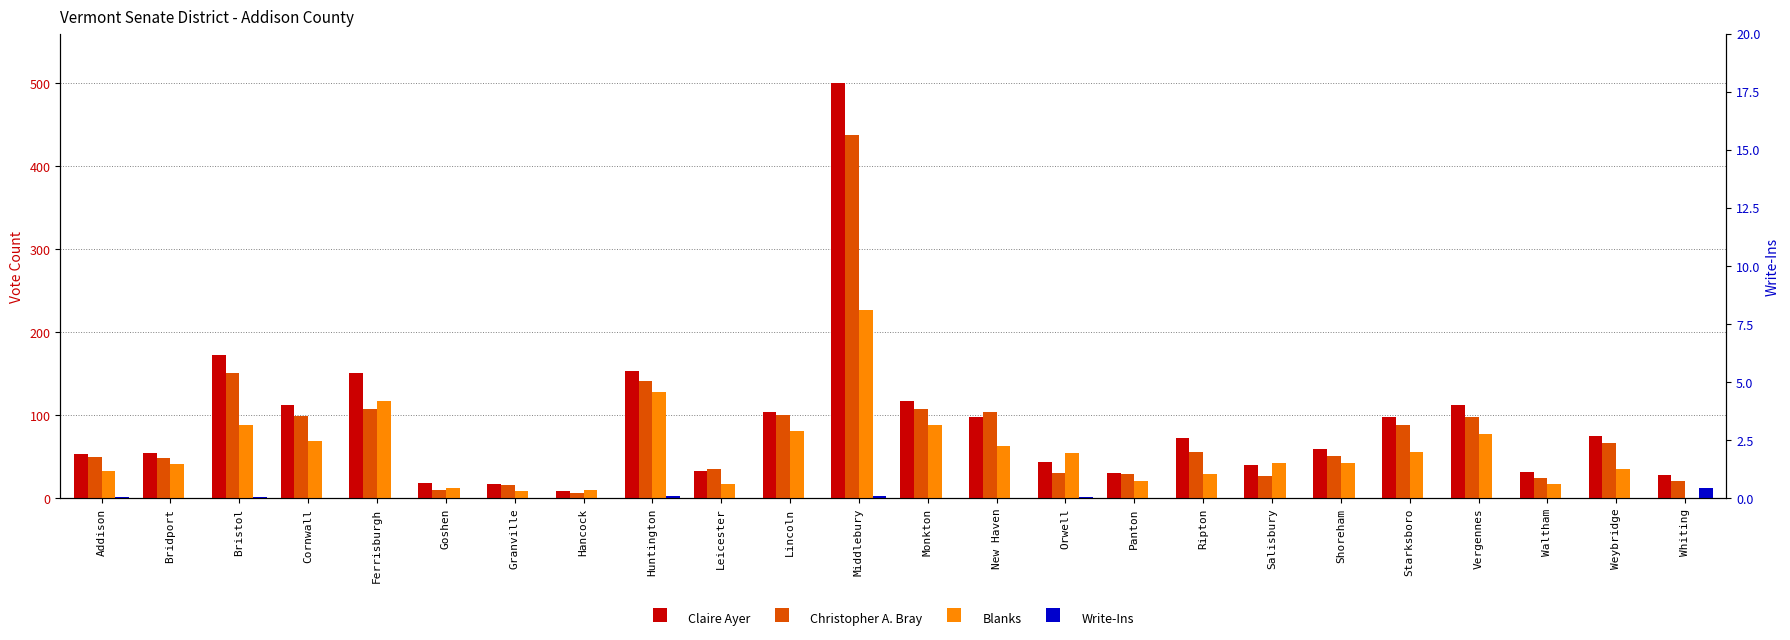

What is the total value across all series at Ripton?

158